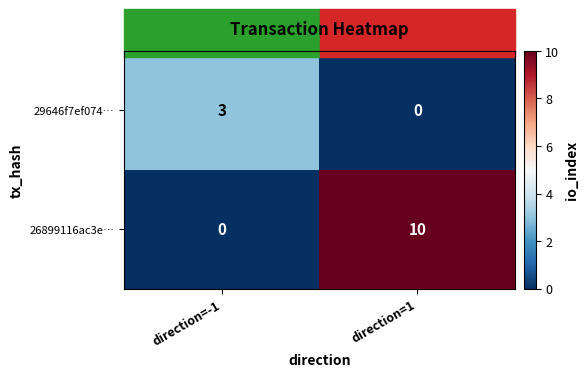

Which series has the largest total across all categories?

26899116ac3e…